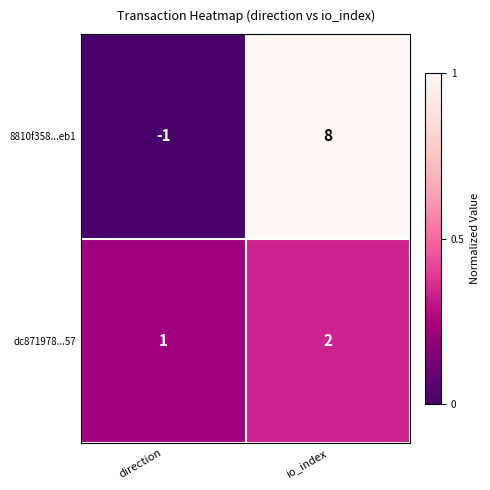

Which label corresponds to the smallest value in the chart?

direction